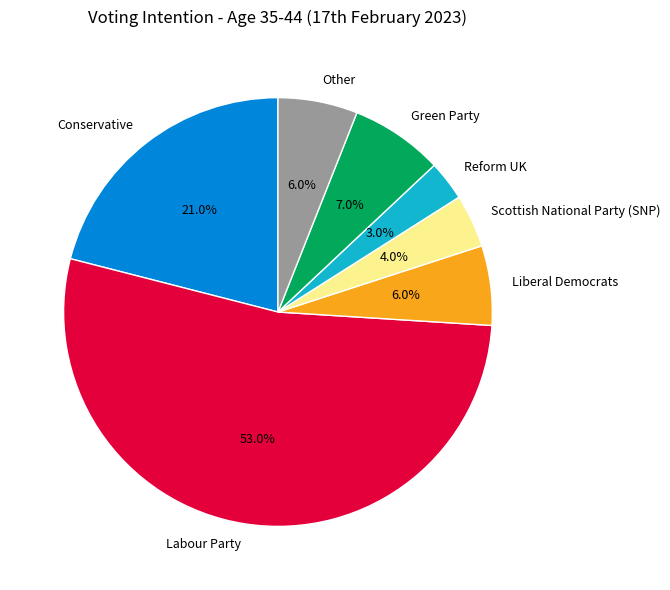

The Scottish National Party (SNP) slice represents 4% of the pie. True or false?

True